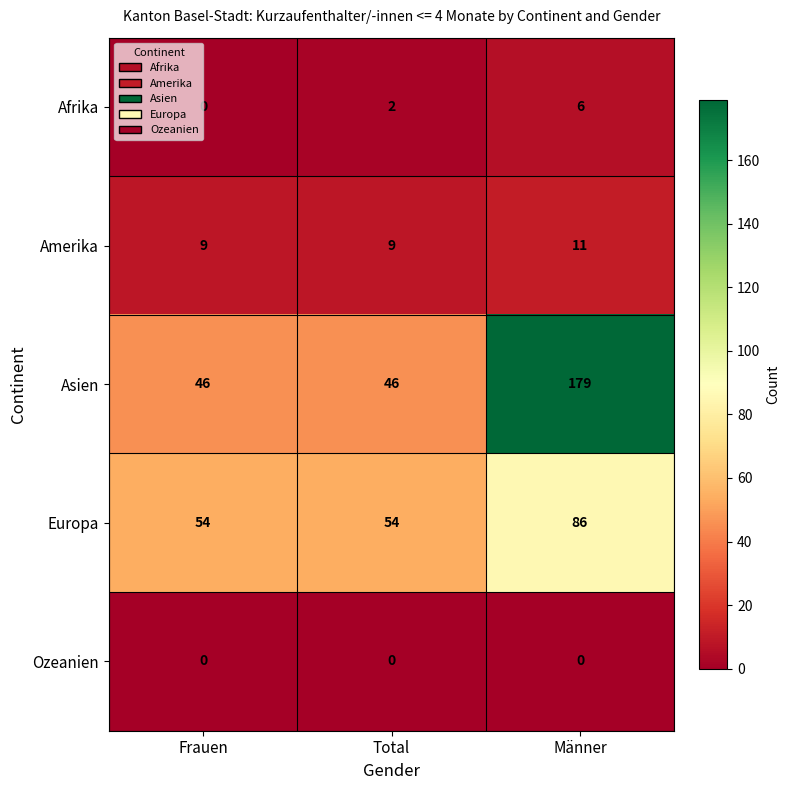

Count the number of data series in this chart.

5